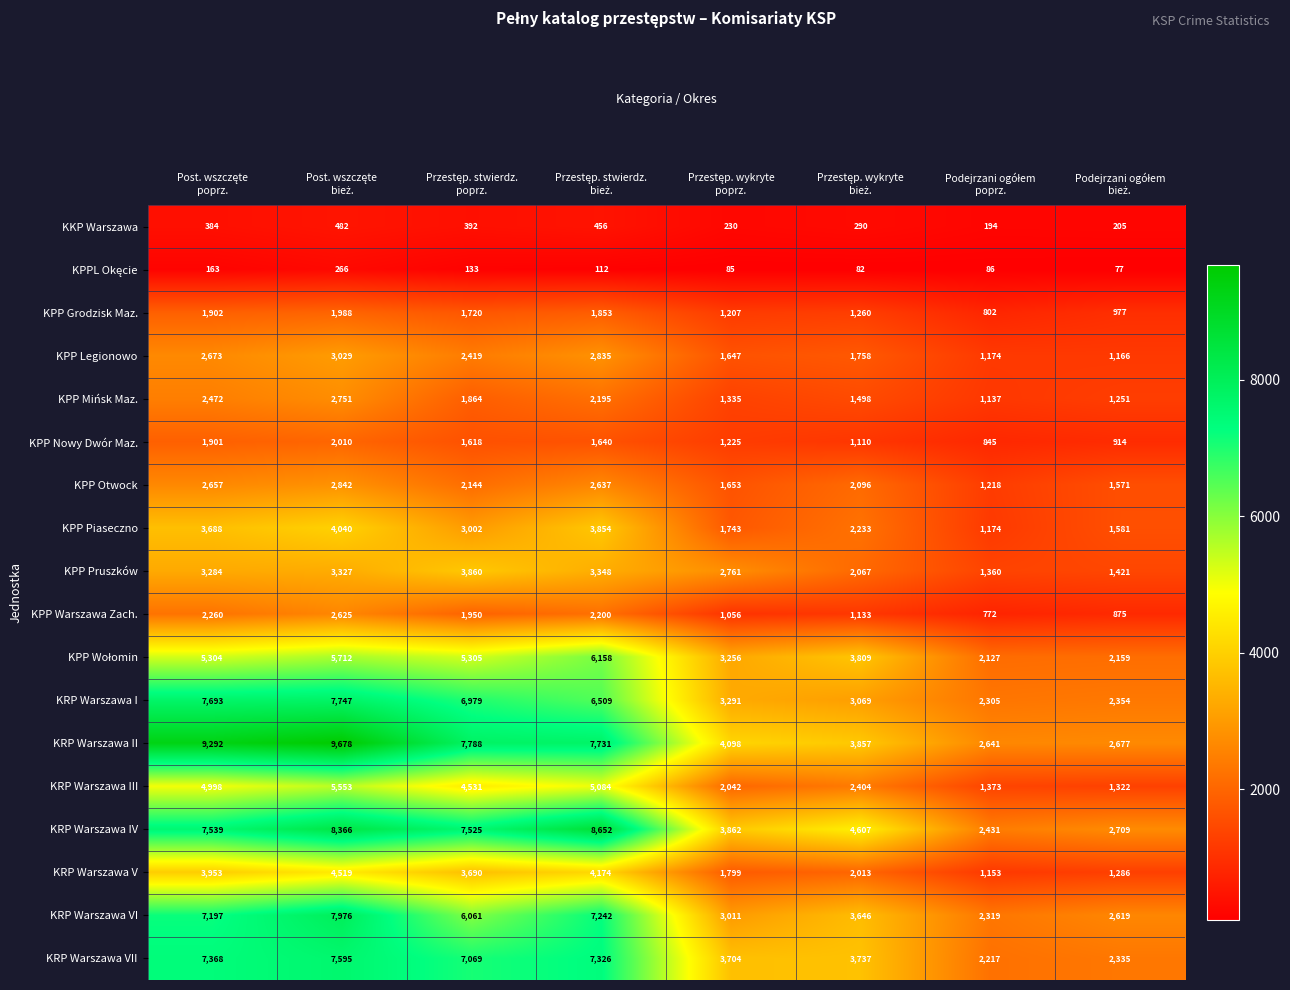

What is the maximum value shown in the chart?

9678